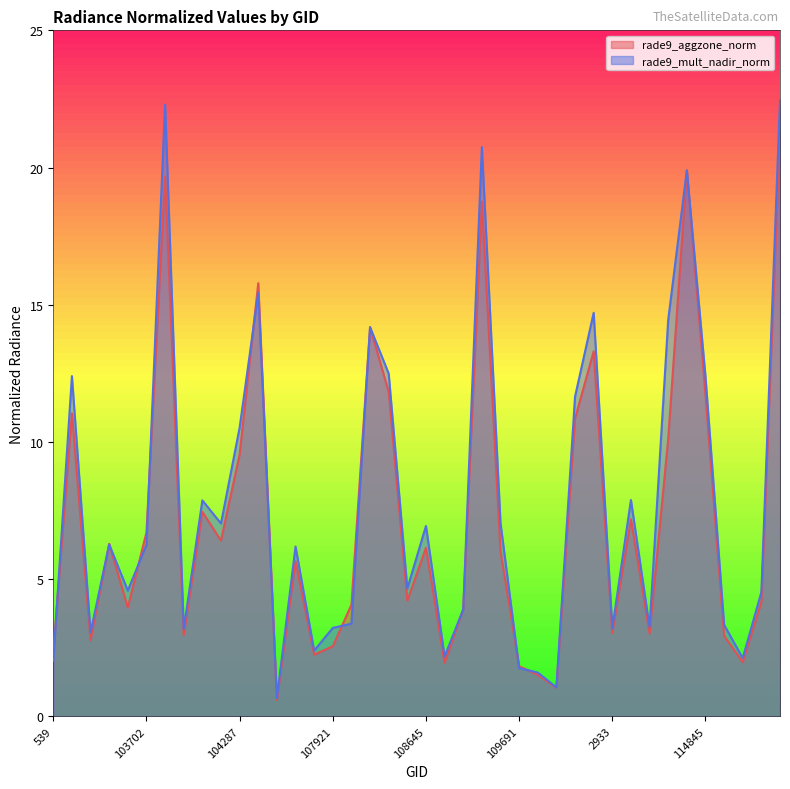

Where do rade9_mult_nadir_norm and rade9_aggzone_norm first cross each other?

539 and 102972